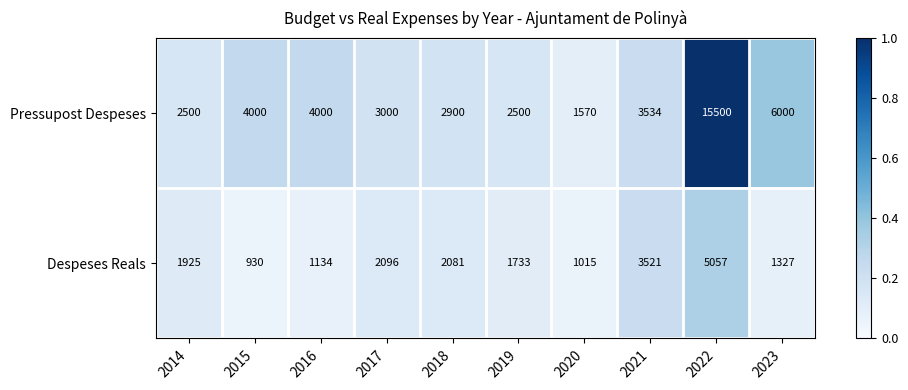

Which series changed the most between 2017 and 2023?

Pressupost Despeses